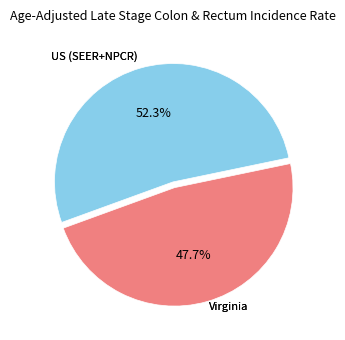

Is there any slice that represents more than half of the pie?

Yes